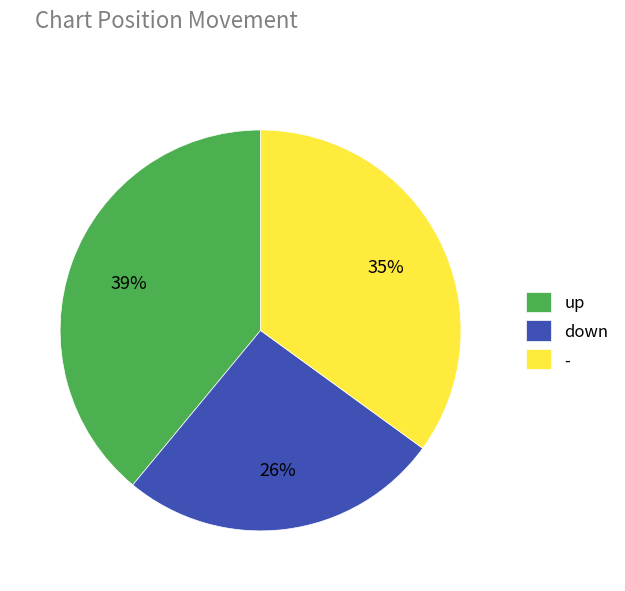

To the nearest percent, what portion does down represent?

26%